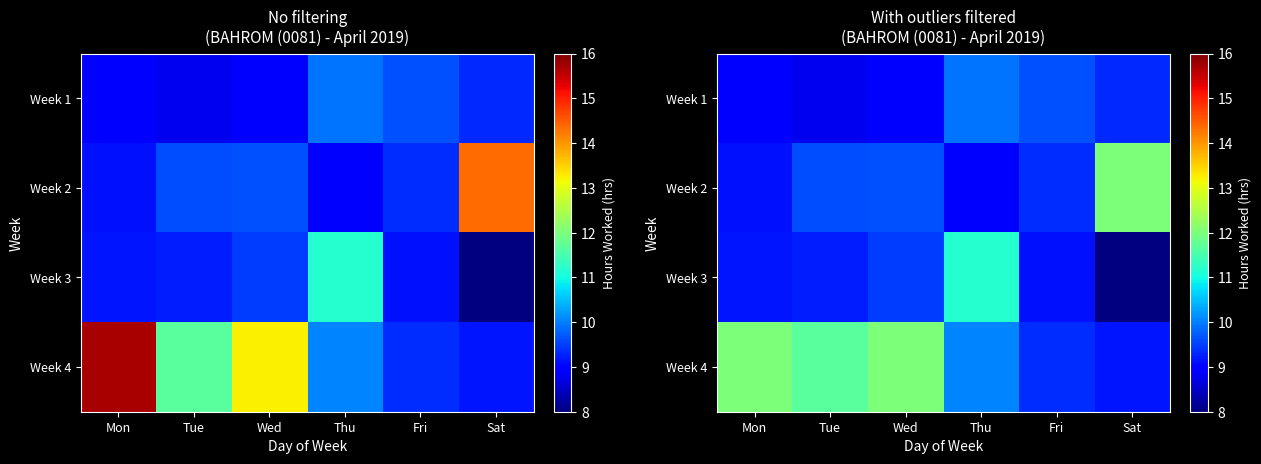

What is the sum of the Week 3 values at Wed and Mon?

18.6